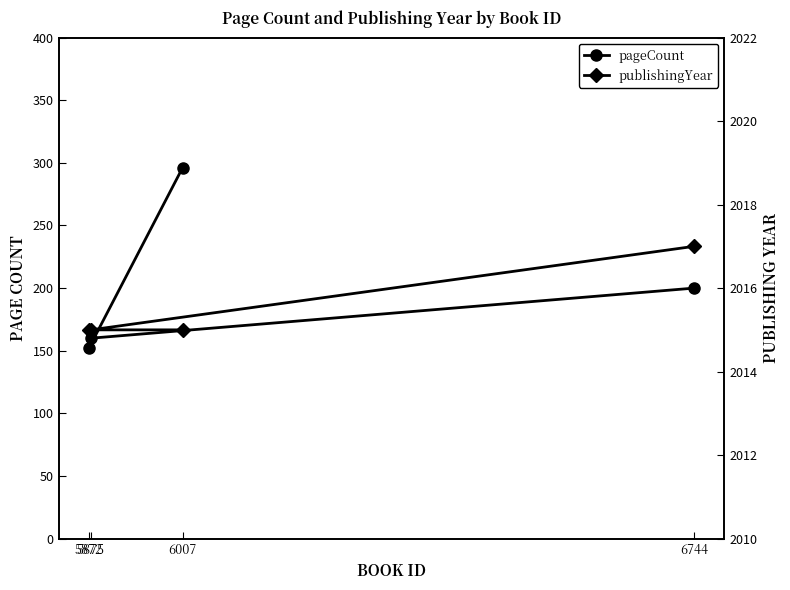

What is the sum of the pageCount values at 5875 and 6744?

360